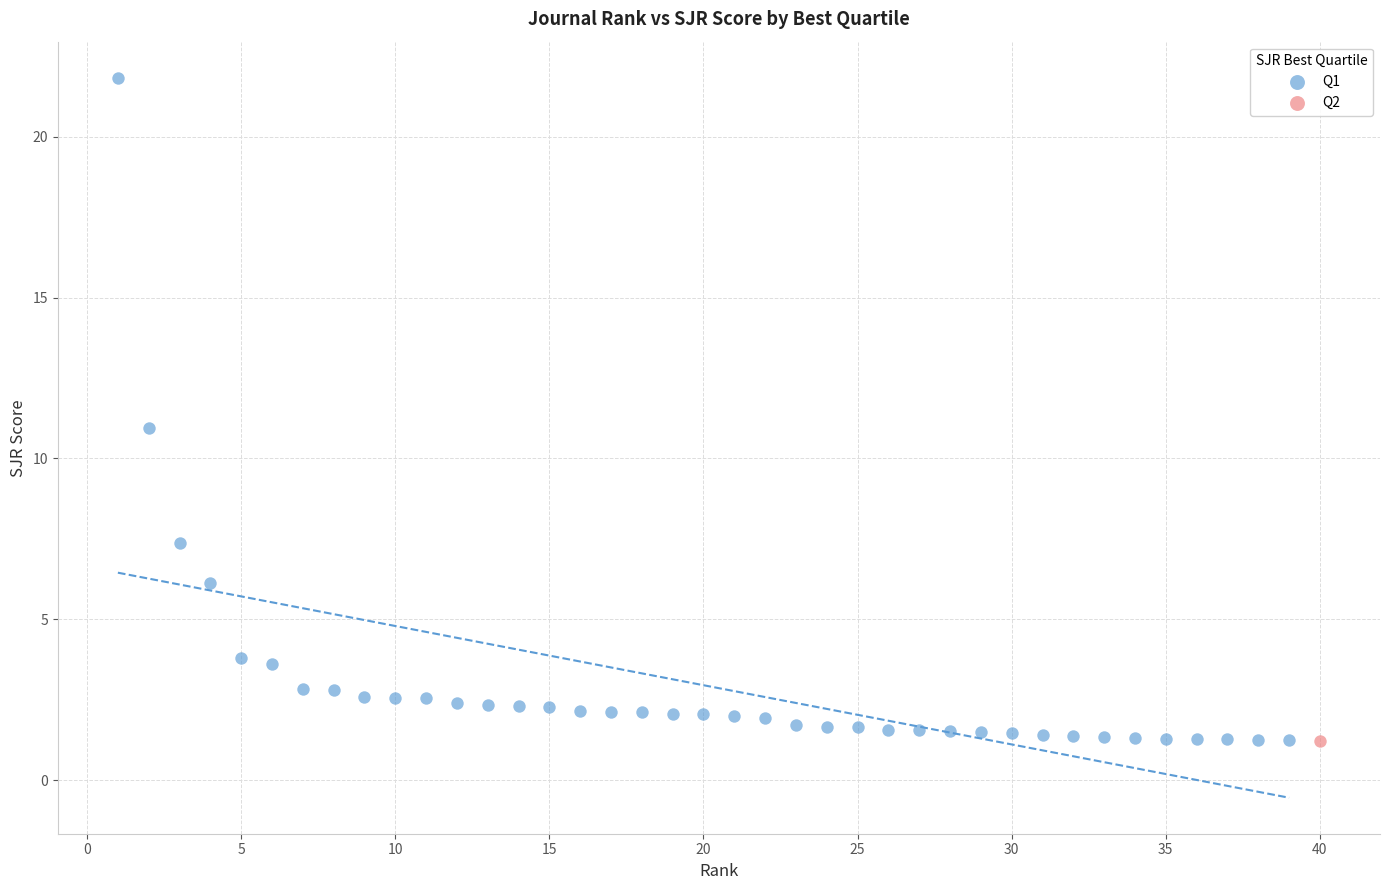

What are all the series names shown in the legend?

Q1, Q2